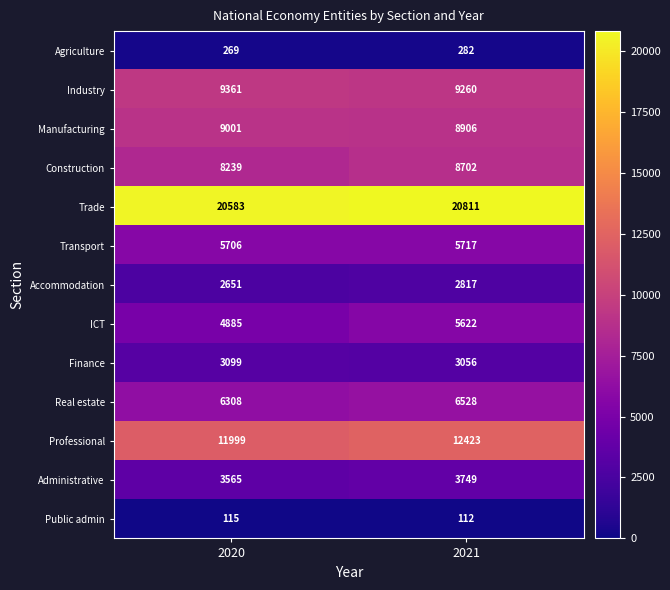

Is it true that ICT equals 3799 at 2021?

False